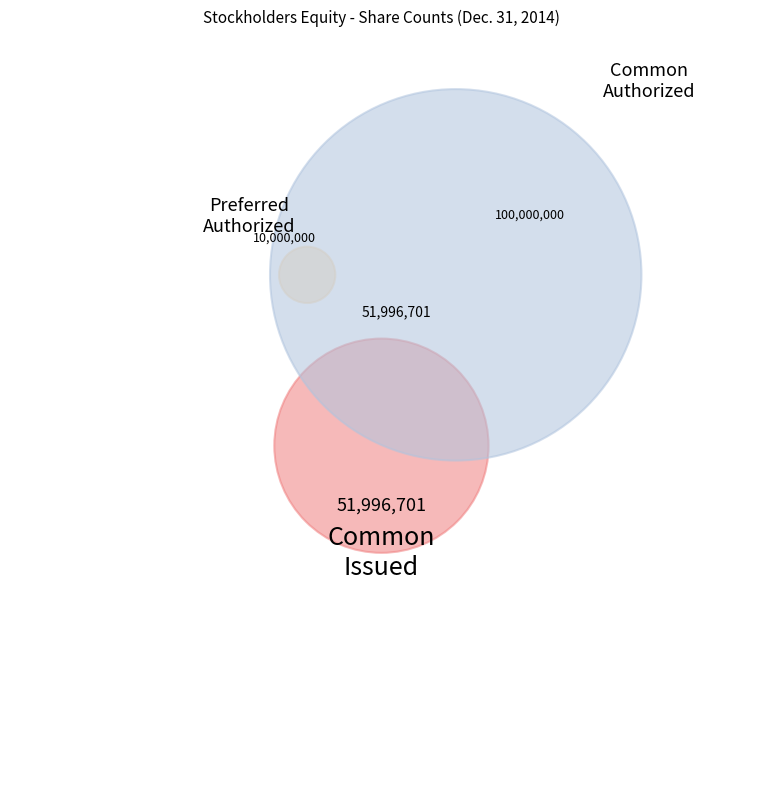

Is it true that Preferred stock, authorized (in shares) is 1% of the pie?

False